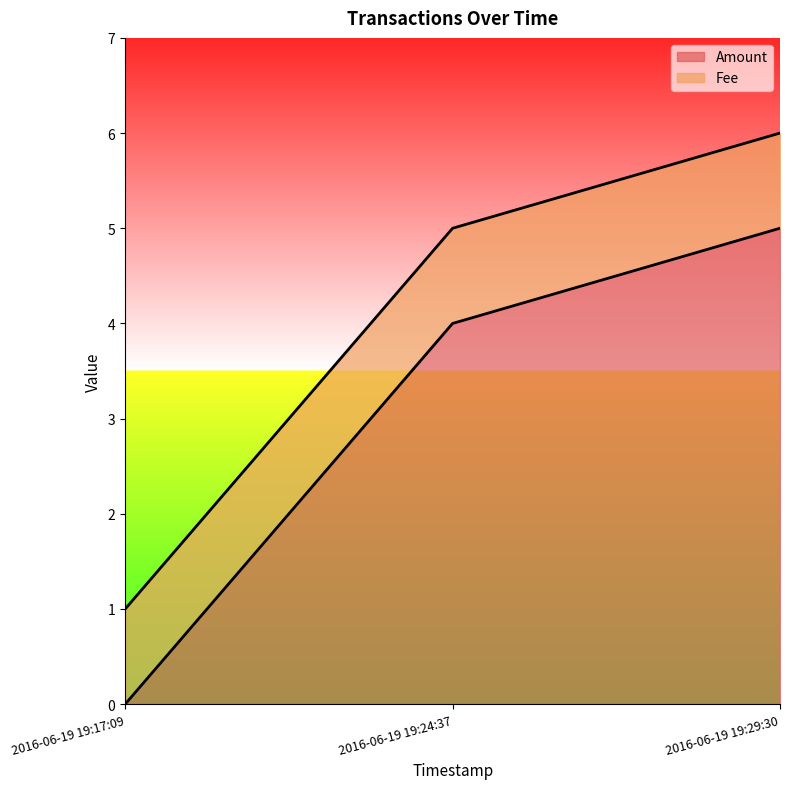

The Amount series shows 0 at 2016-06-19 19:17:09. True or false?

True